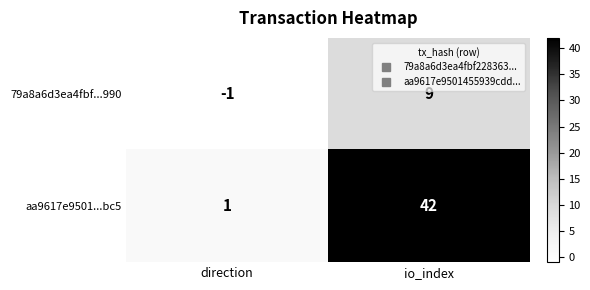

Is it true that 79a8a6d3ea4fbf...990 equals 9 at io_index?

True